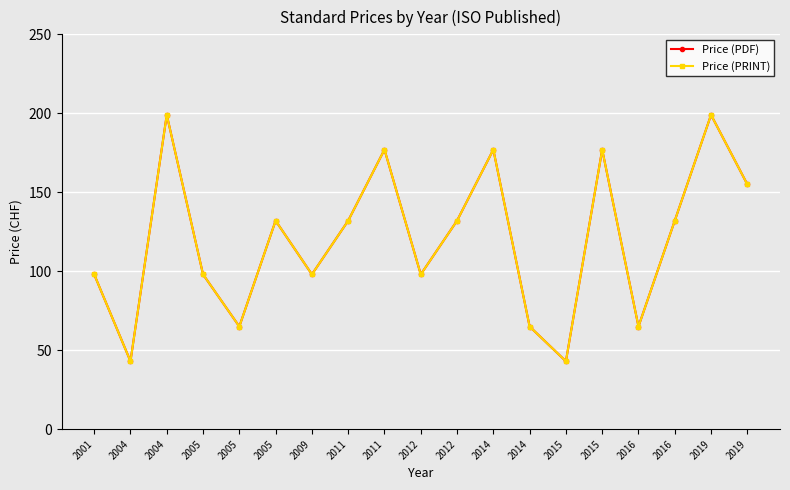

Is it true that Price (PDF) equals 65 at 2014?

True